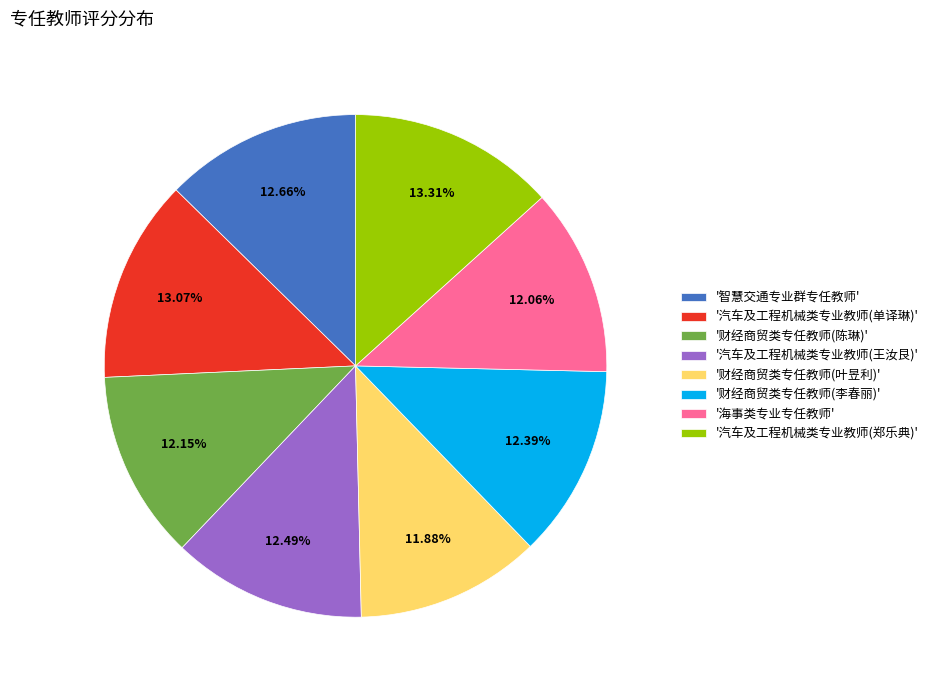

Is there a majority slice in this chart?

No